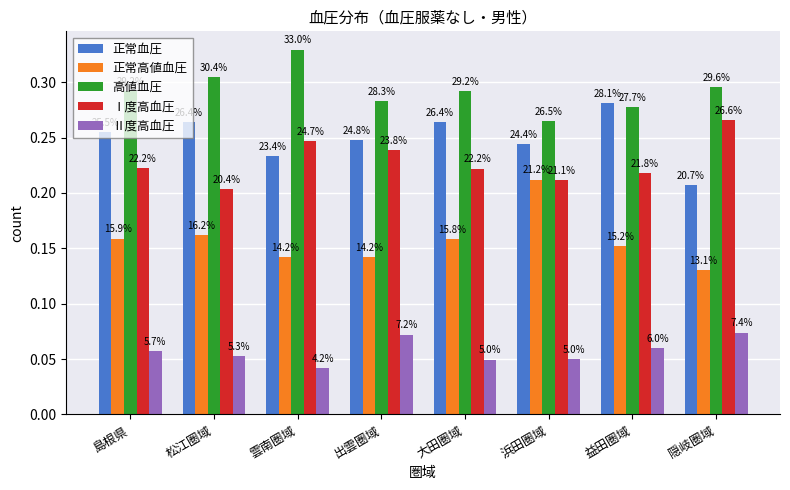

Is it true that Ⅰ度高血圧 equals 0.3 at 松江圏域?

False